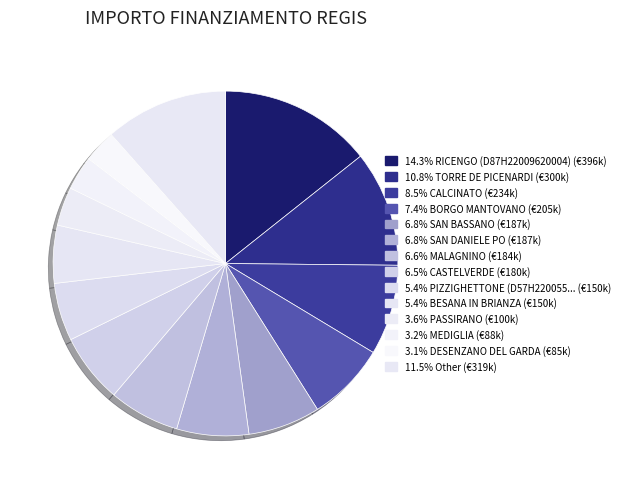

How many segments does this pie chart have?

14